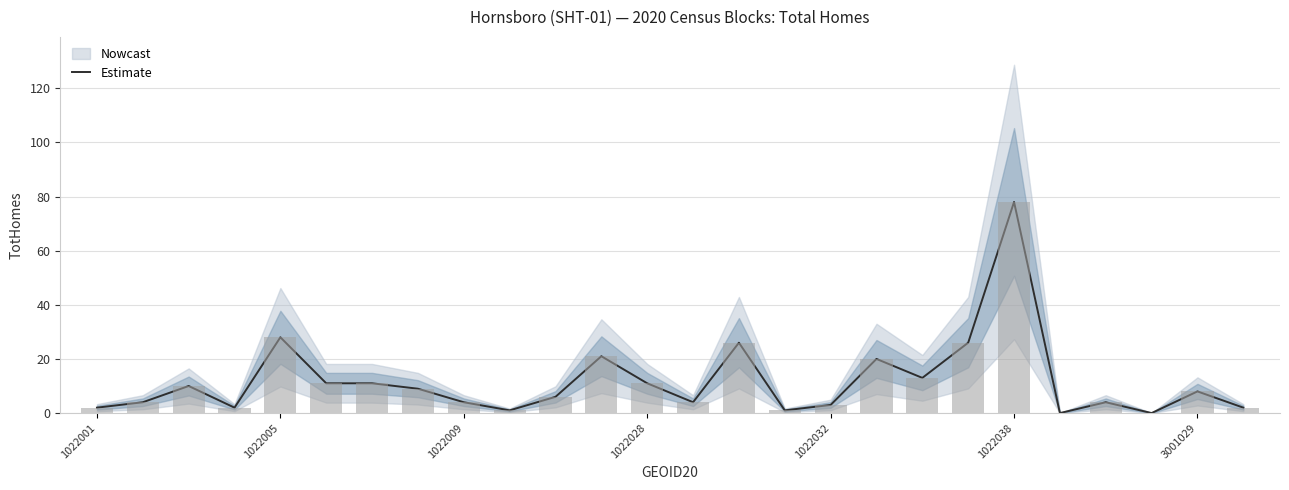

The chart shows a value of 0 at 23. True or false?

True